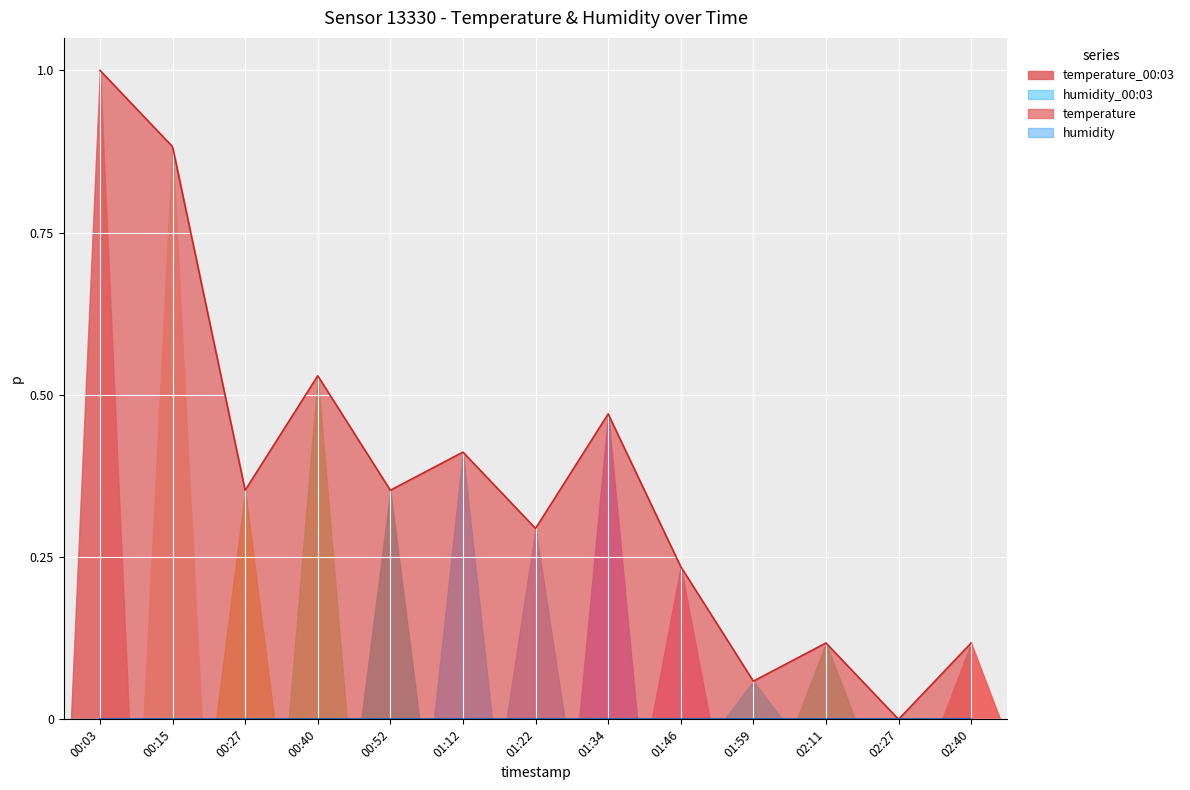

True or false: the data shows 0.4 at 00:52.

True